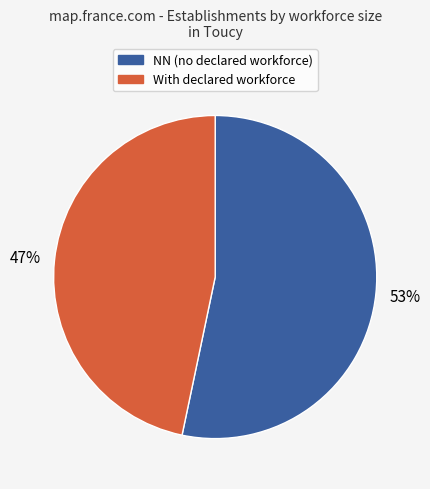

To the nearest percent, what is the average slice percentage?

50%